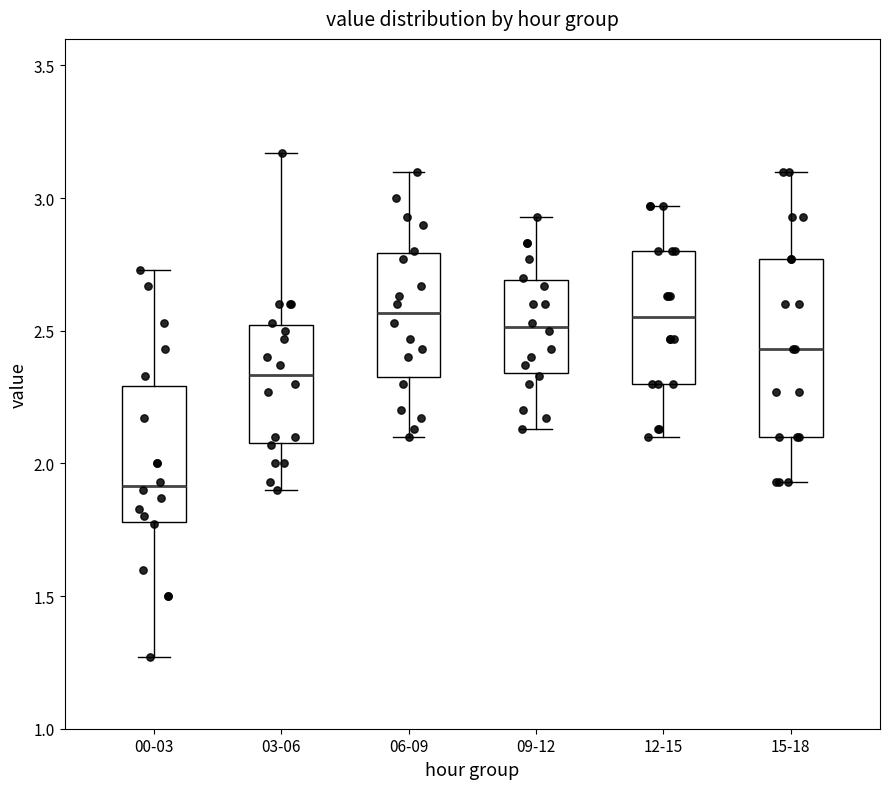

Which box's median line is the lowest?

00-03